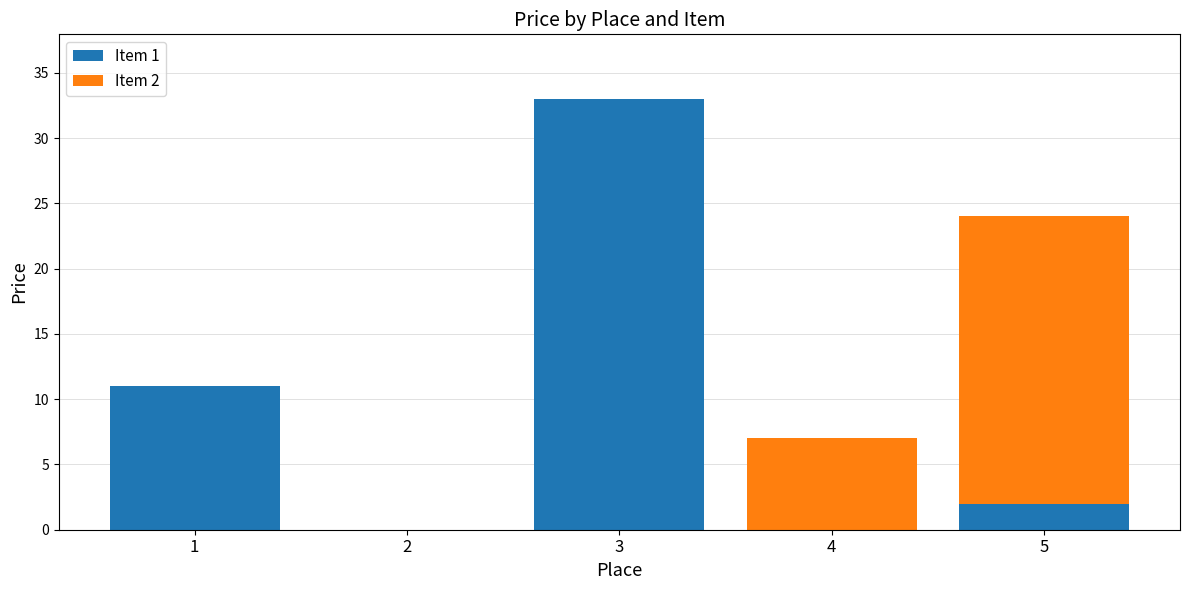

Count the number of data series in this chart.

2